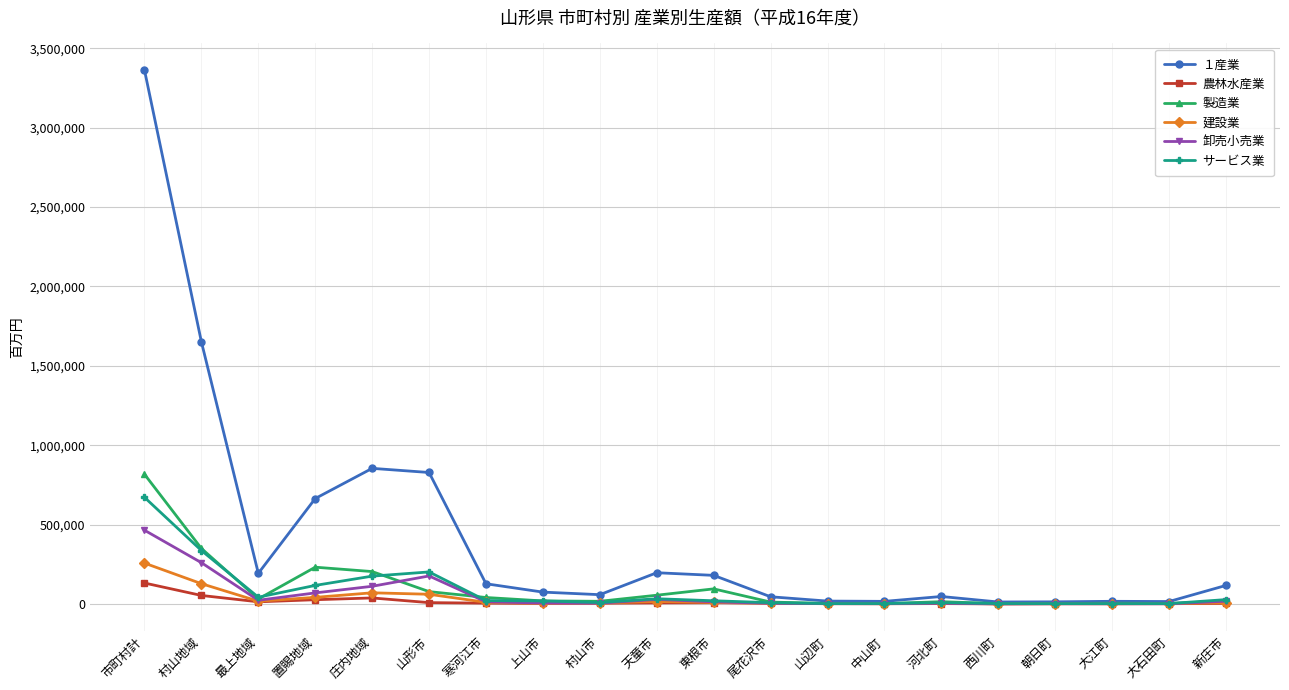

How many values in the 農林水産業 series are below 5166?

10